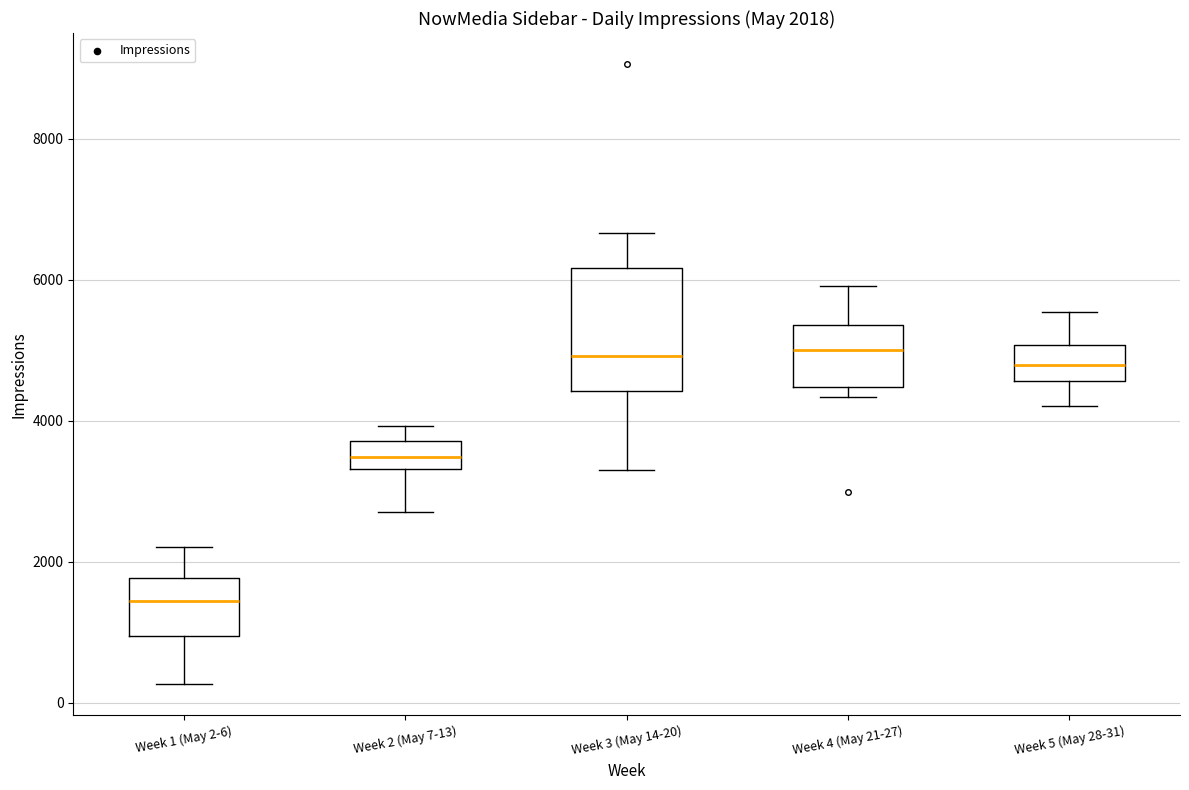

Which box is the tallest, from its lower edge to its upper edge?

Week 3 (May 14-20)